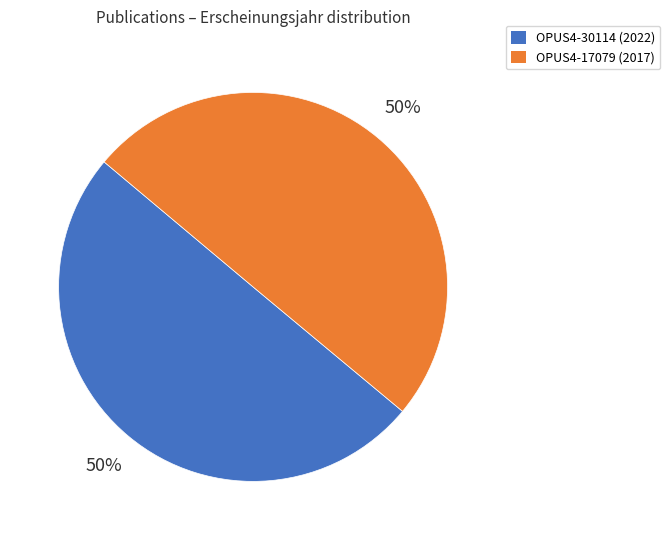

Is it true that OPUS4-30114 is 50% of the pie?

True